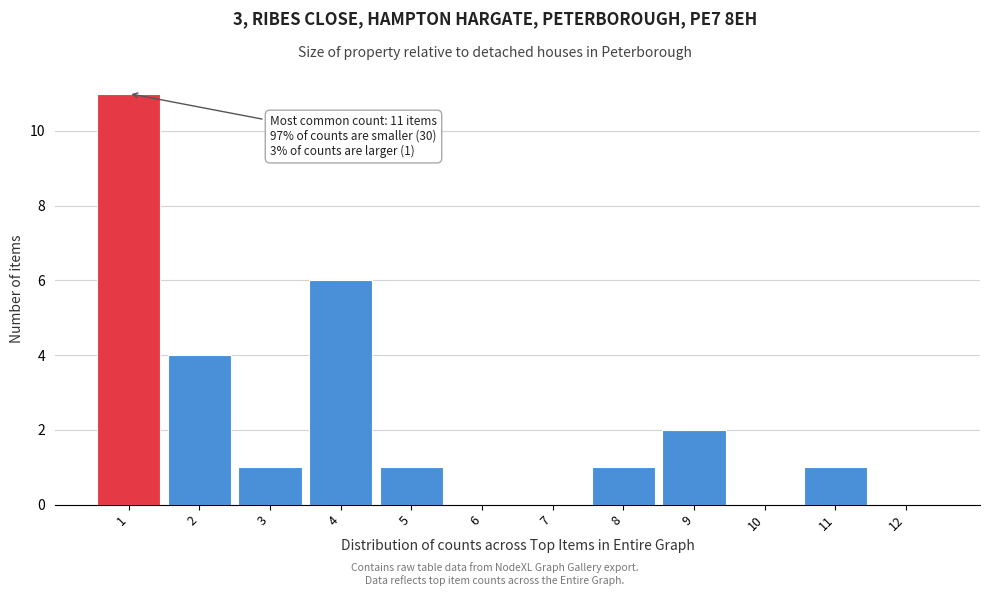

Over which range of the x-axis is the bar tallest?

0.5 to 1.5